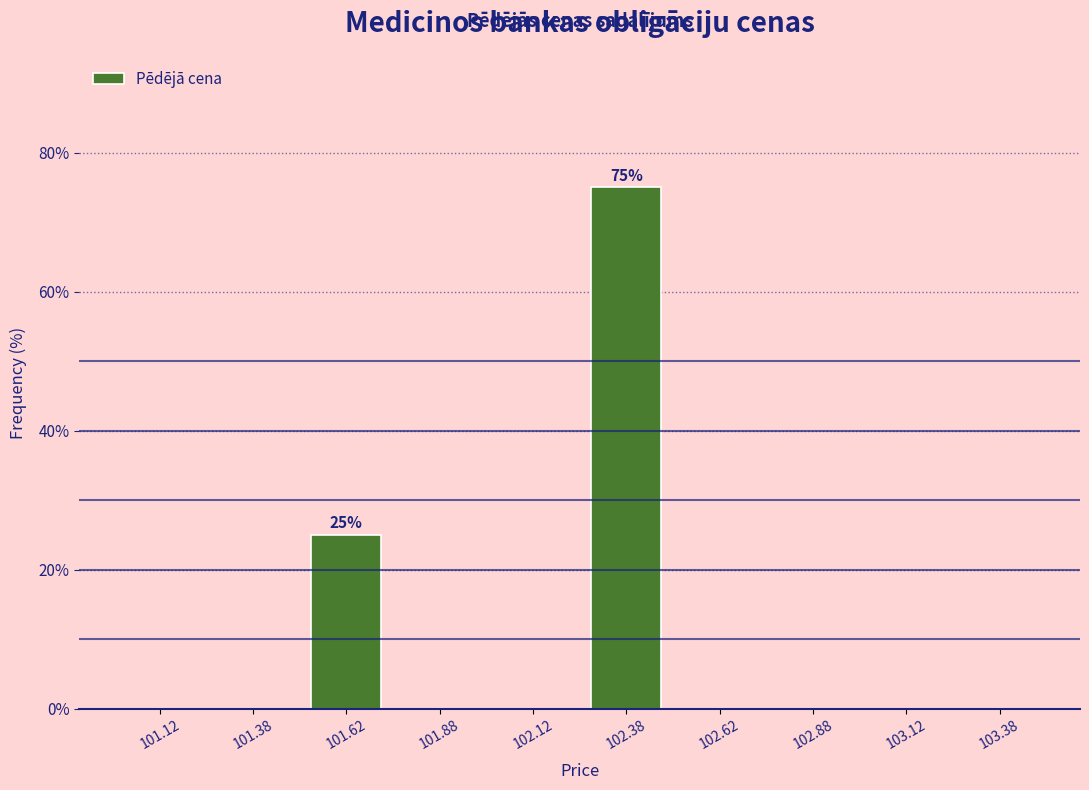

Reading right to left, extract all data points from this chart.

103.38=0	103.12=0	102.88=0	102.62=0	102.38=75	102.12=0	101.88=0	101.62=25	101.38=0	101.12=0